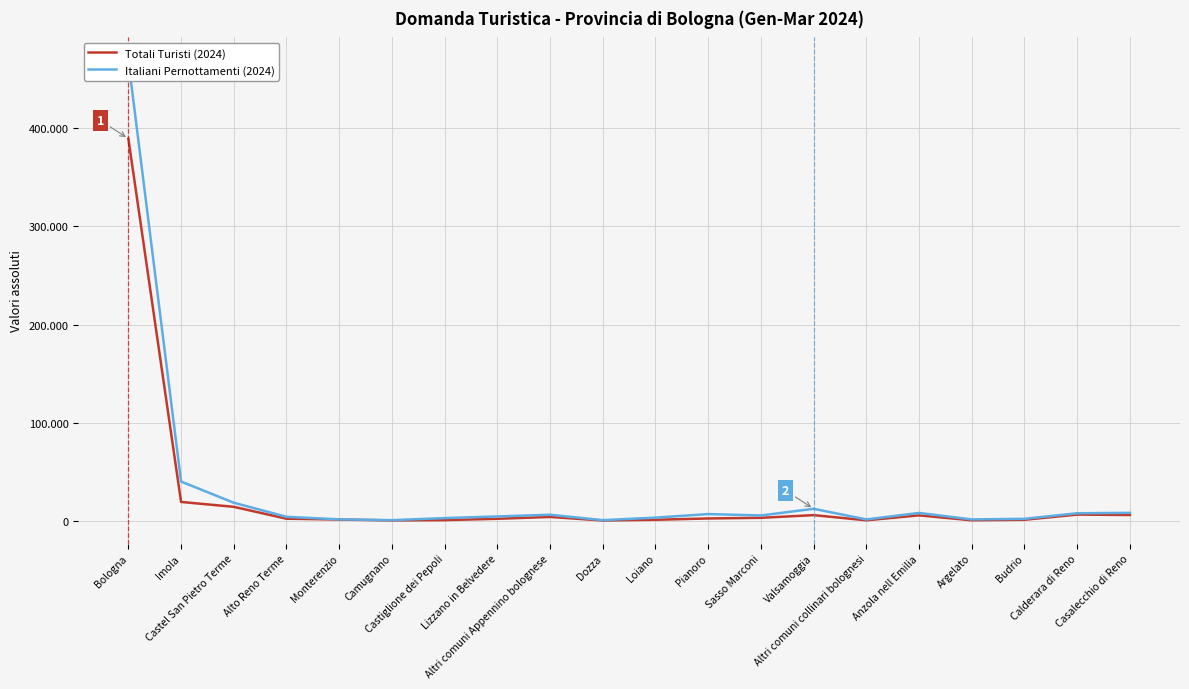

At which category is the sum across all series the highest?

Bologna